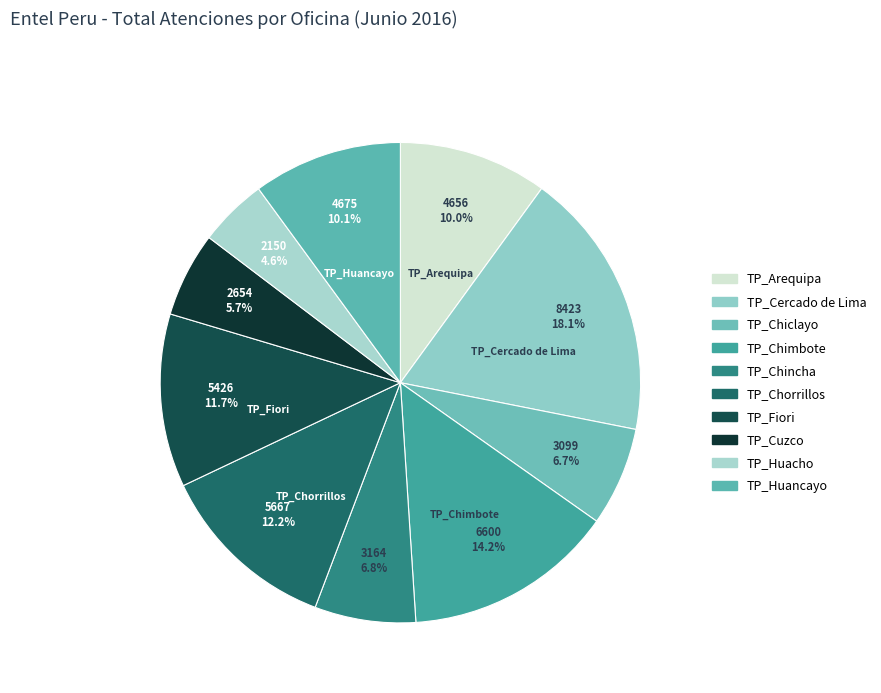

What is the ratio of the value at TP_Chimbote to the value at TP_Chincha?

2.1